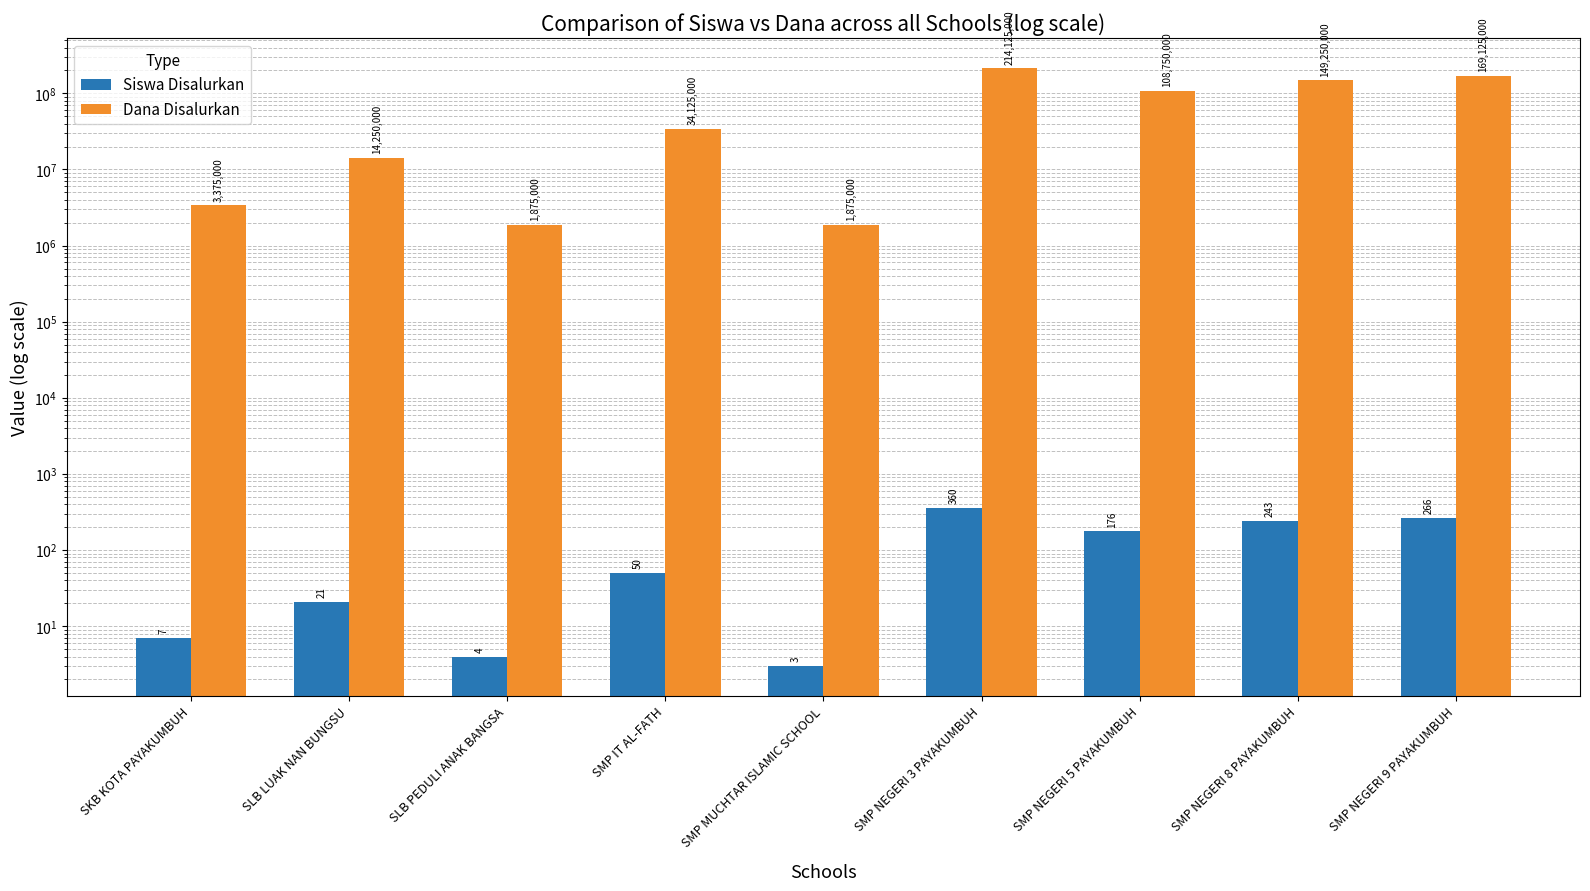

What is the average value of the Siswa Disalurkan series?

126